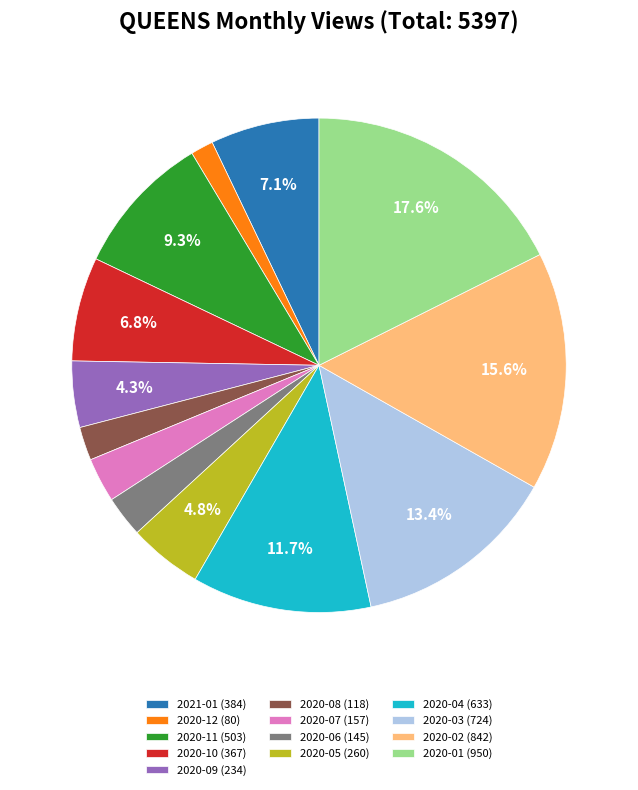

Which category has the biggest portion of the pie?

2020-01